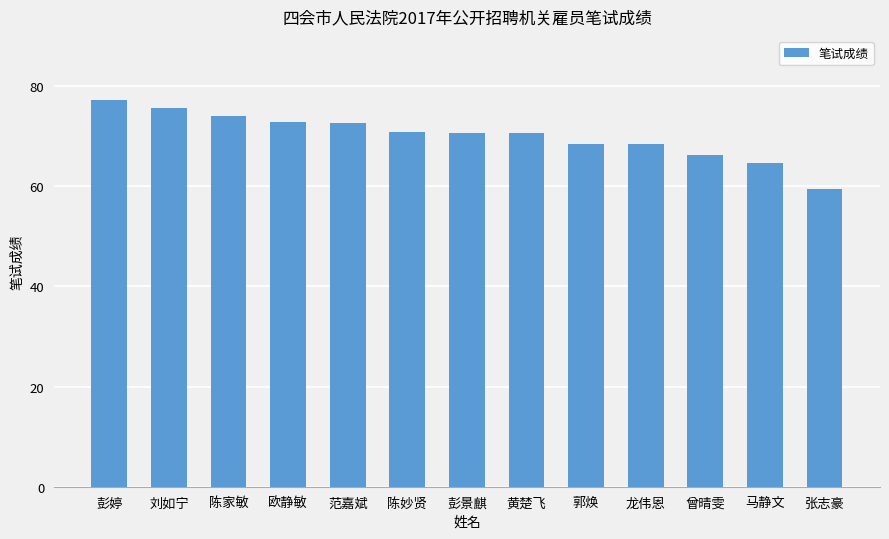

What is the label of the 11th bar from the right?

陈家敏